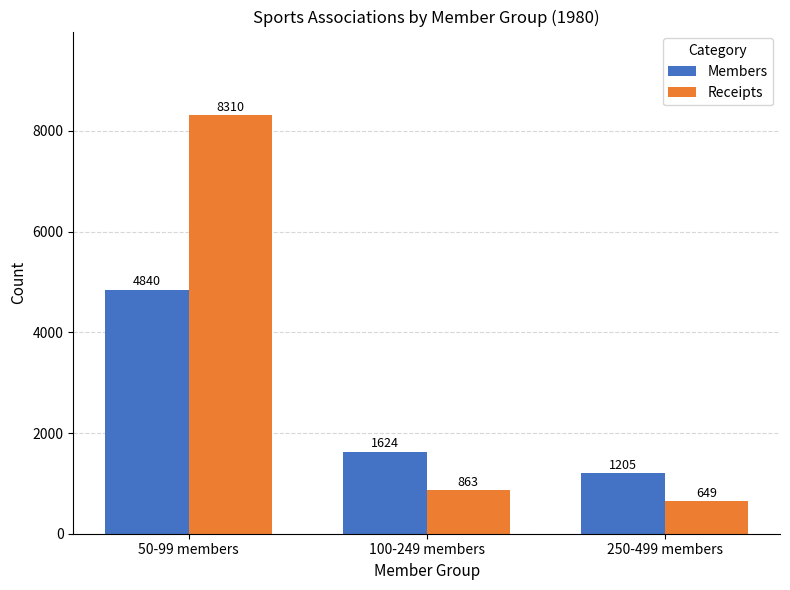

Reading left to right, what are all the values shown in this chart?

Members: 50-99 members=4840	100-249 members=1624	250-499 members=1205
Receipts: 50-99 members=8310	100-249 members=863	250-499 members=649